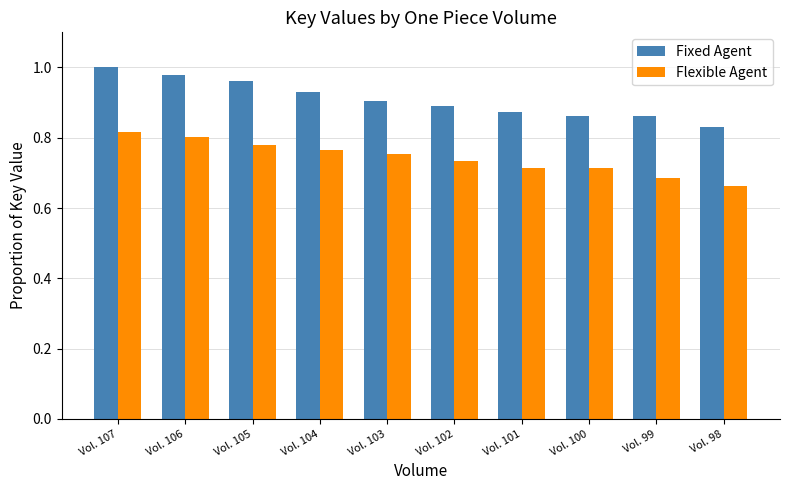

Where is Flexible Agent nearest to the value 0?

Vol. 98